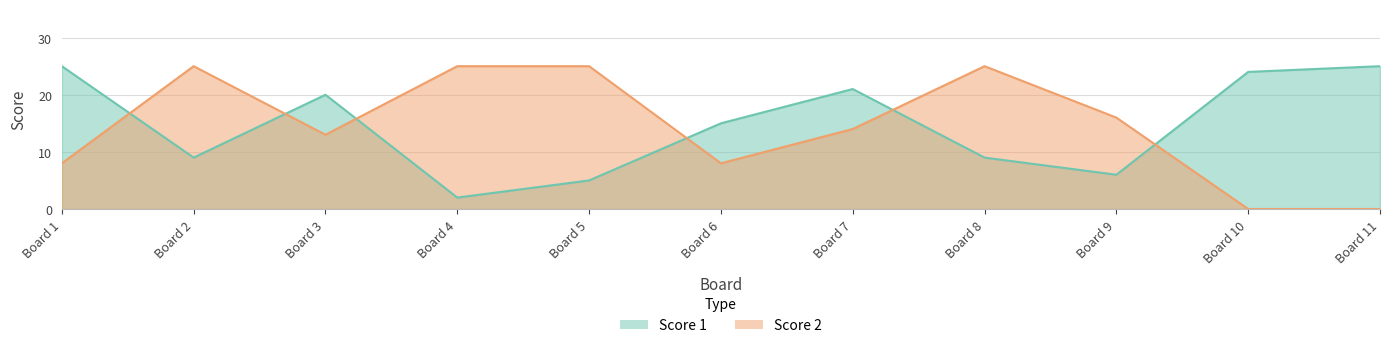

At which label does Score 2 reach its peak?

Board 2